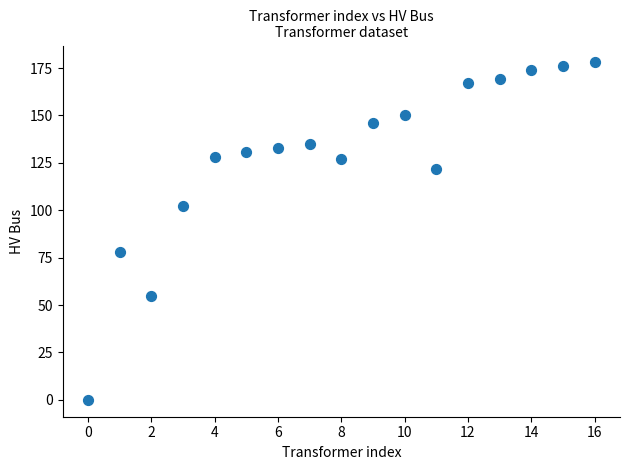

What Y value in the scatter plot is closest to 89?

78